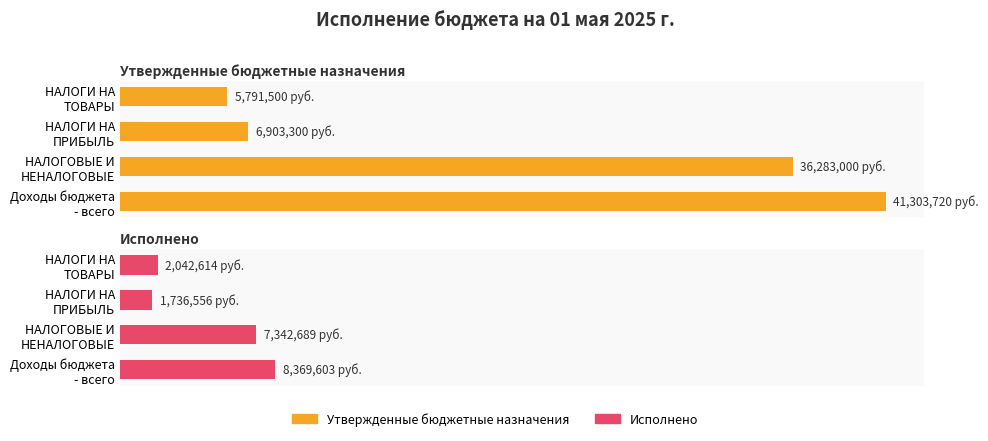

What is the total value across all series at 2?

8639856.4